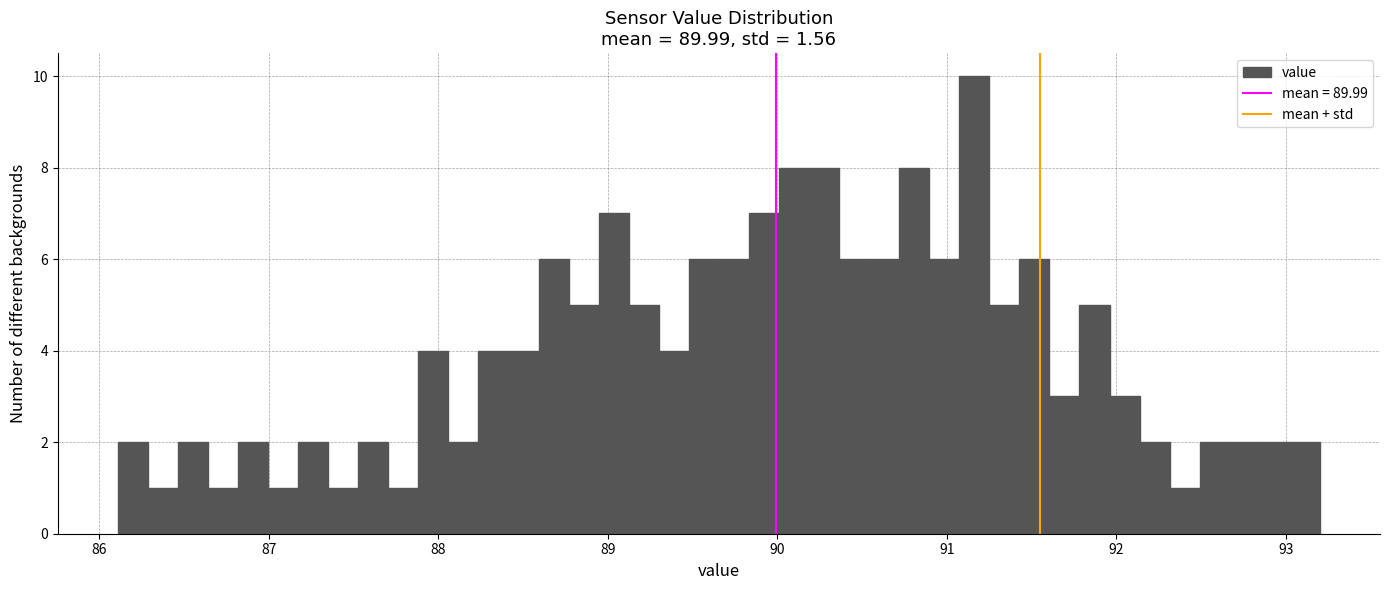

Read against the x-axis, roughly where is the centre of the tallest bar?

91.2